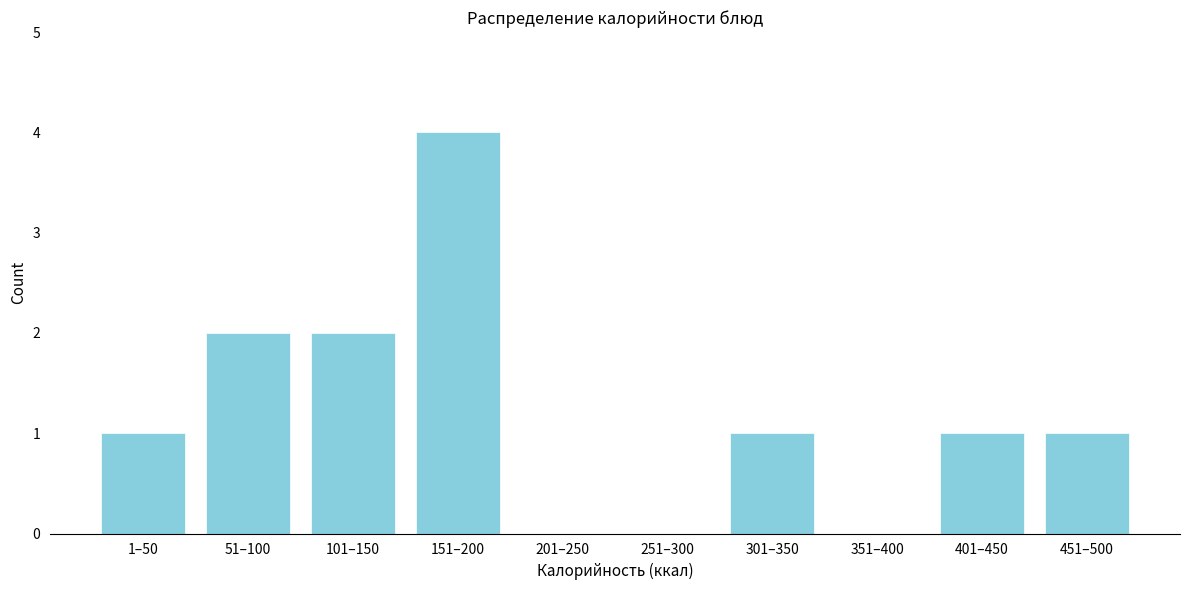

Reading left to right, what are all the values shown in this chart?

1–50=1	51–100=2	101–150=2	151–200=4	201–250=0	251–300=0	301–350=1	351–400=0	401–450=1	451–500=1